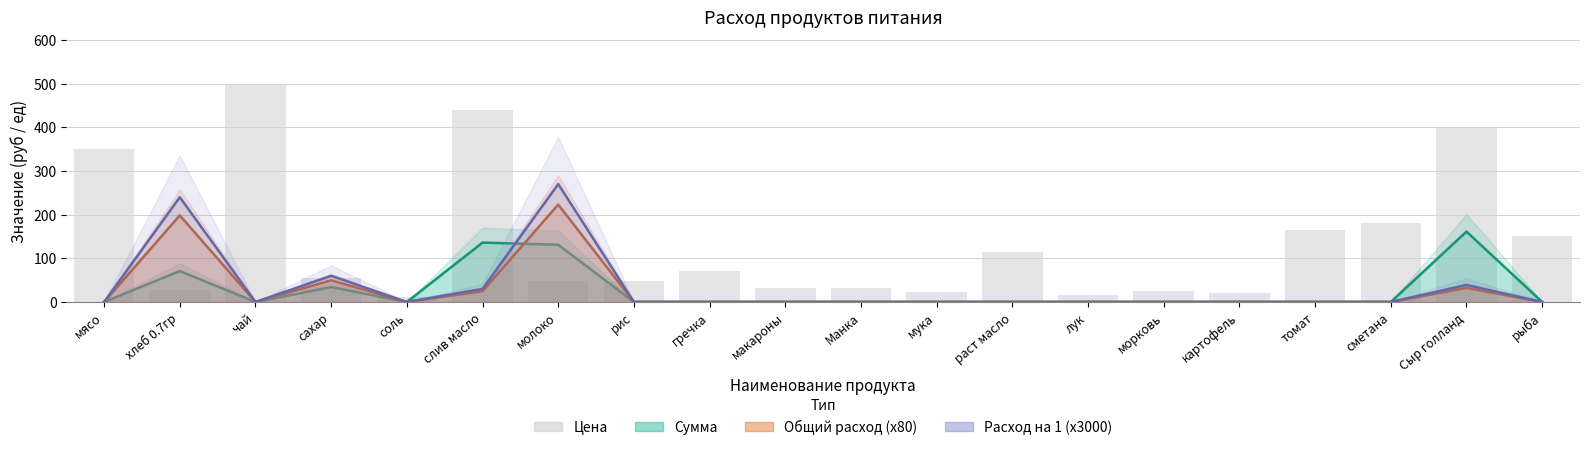

List the labels in order of value, largest first.

чай, слив масло, Сыр голланд, мясо, сметана, томат, рыба, раст масло, гречка, сахар, молоко, рис, макароны, Манка, хлеб 0.7гр, морковь, мука, картофель, лук, соль